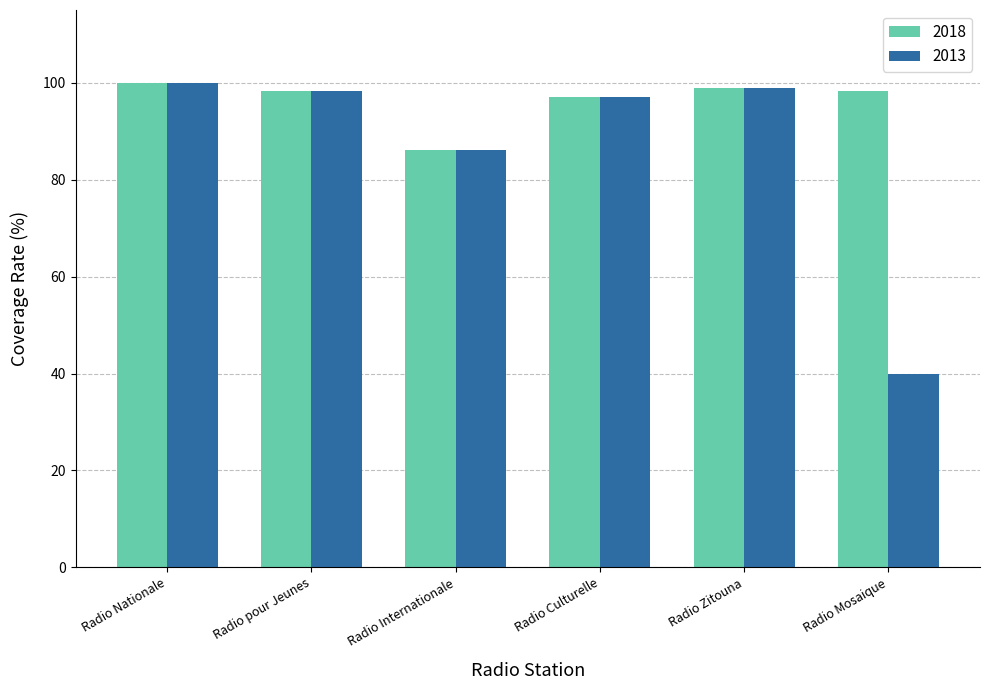

Reading left to right, list all the values displayed in this chart.

2018: 100.0	98.2	86.2	97.0	99.0	98.2
2013: 100.0	98.2	86.2	97.0	99.0	40.0